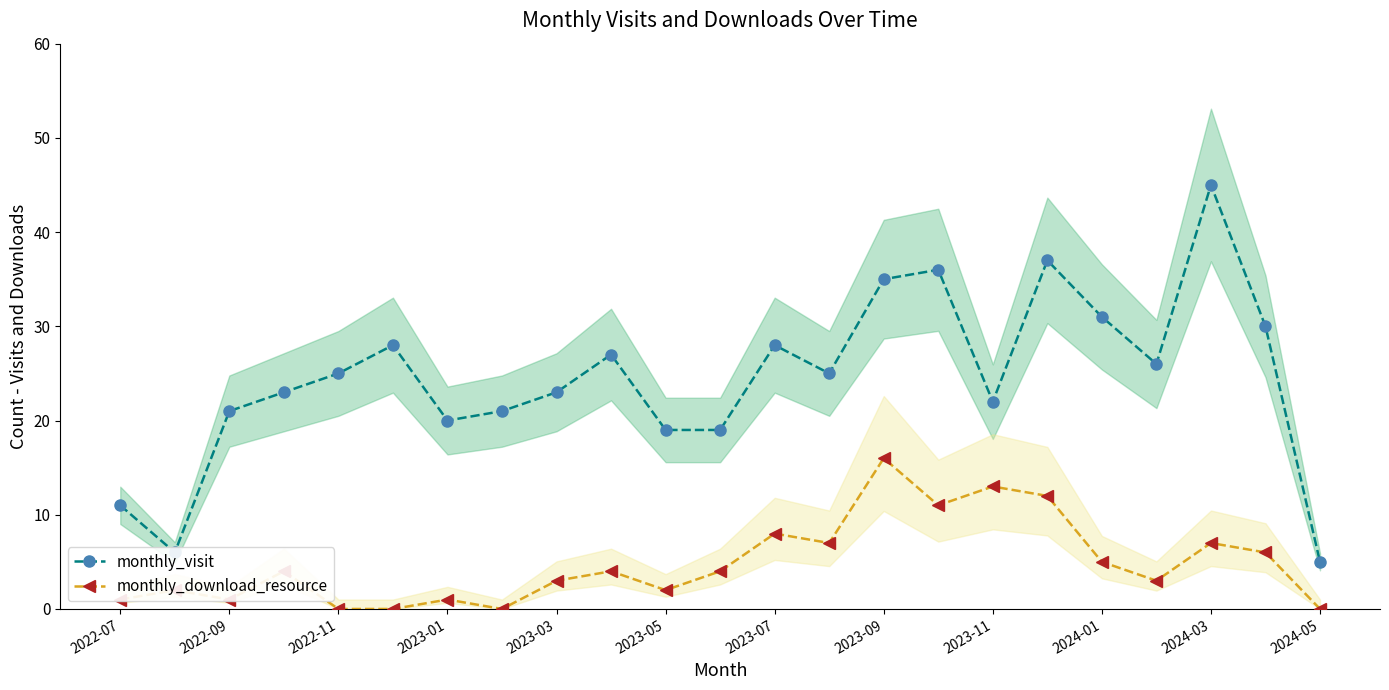

At which label does monthly_visit reach its peak?

2024-03